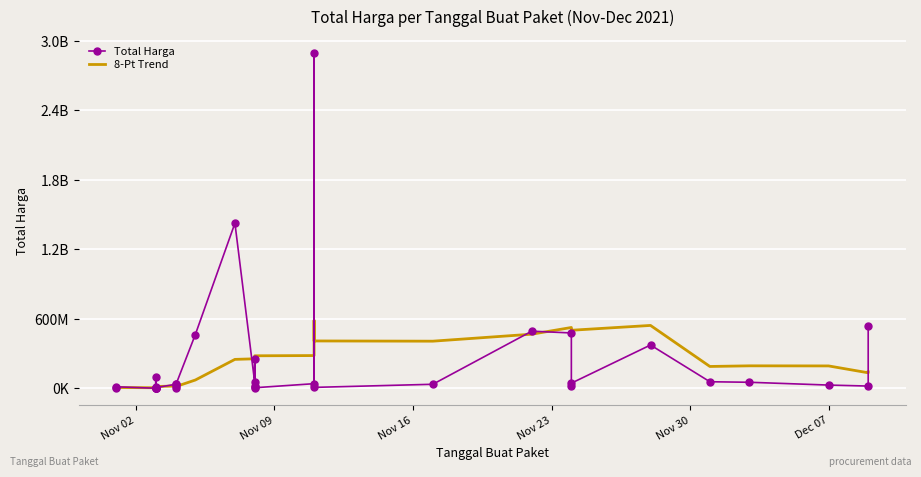

At how many categories does at least one series exceed 433581341?

9